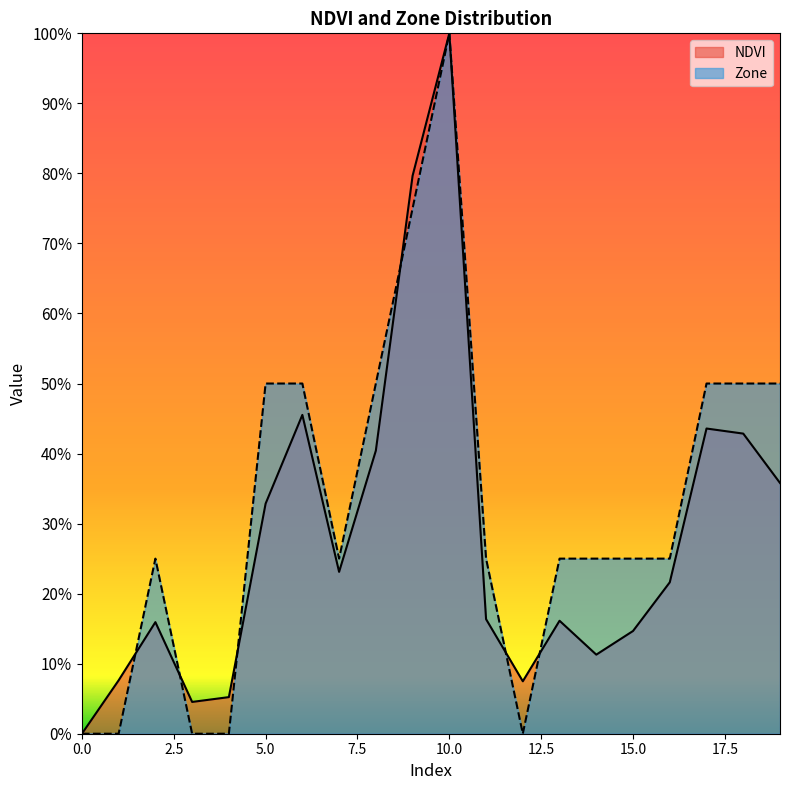

At which label does Zone reach its peak?

10